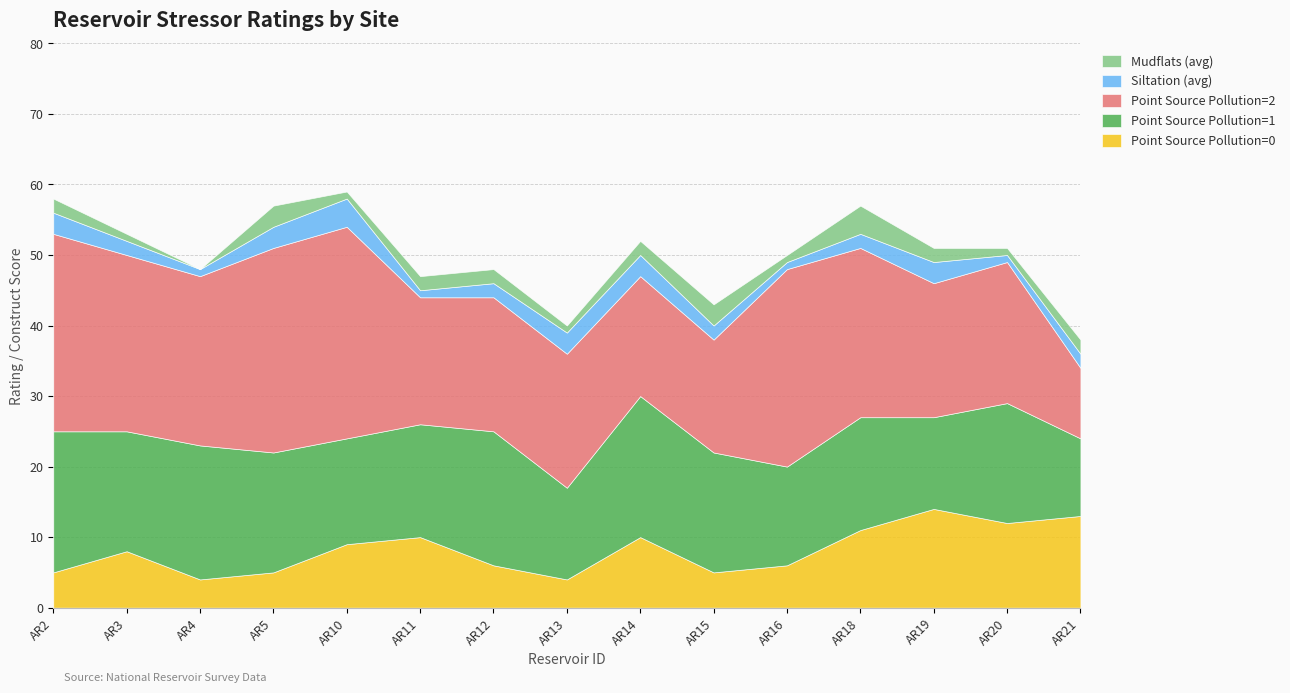

At which category does the chart reach its minimum across all series?

AR4